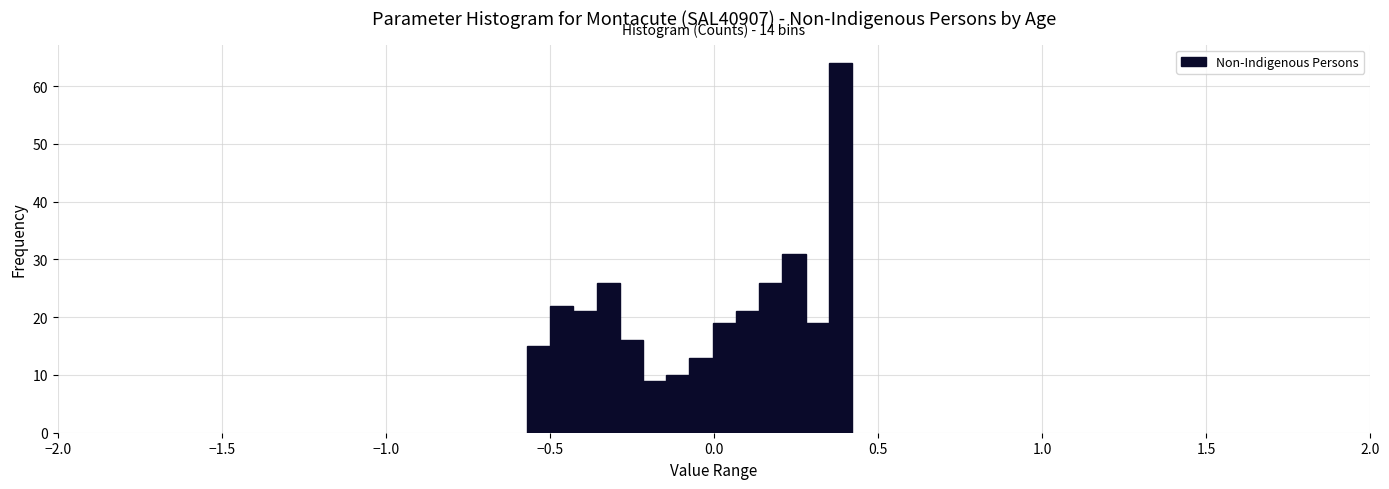

Read against the x-axis, roughly where is the centre of the tallest bar?

0.40